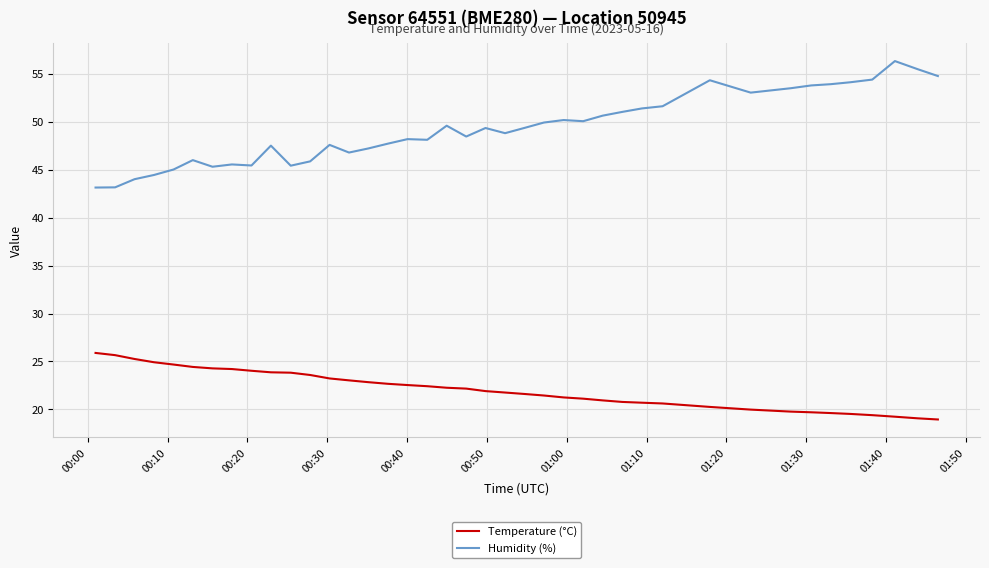

What is the difference between the maximum and minimum values in the Temperature (°C) series?

6.9